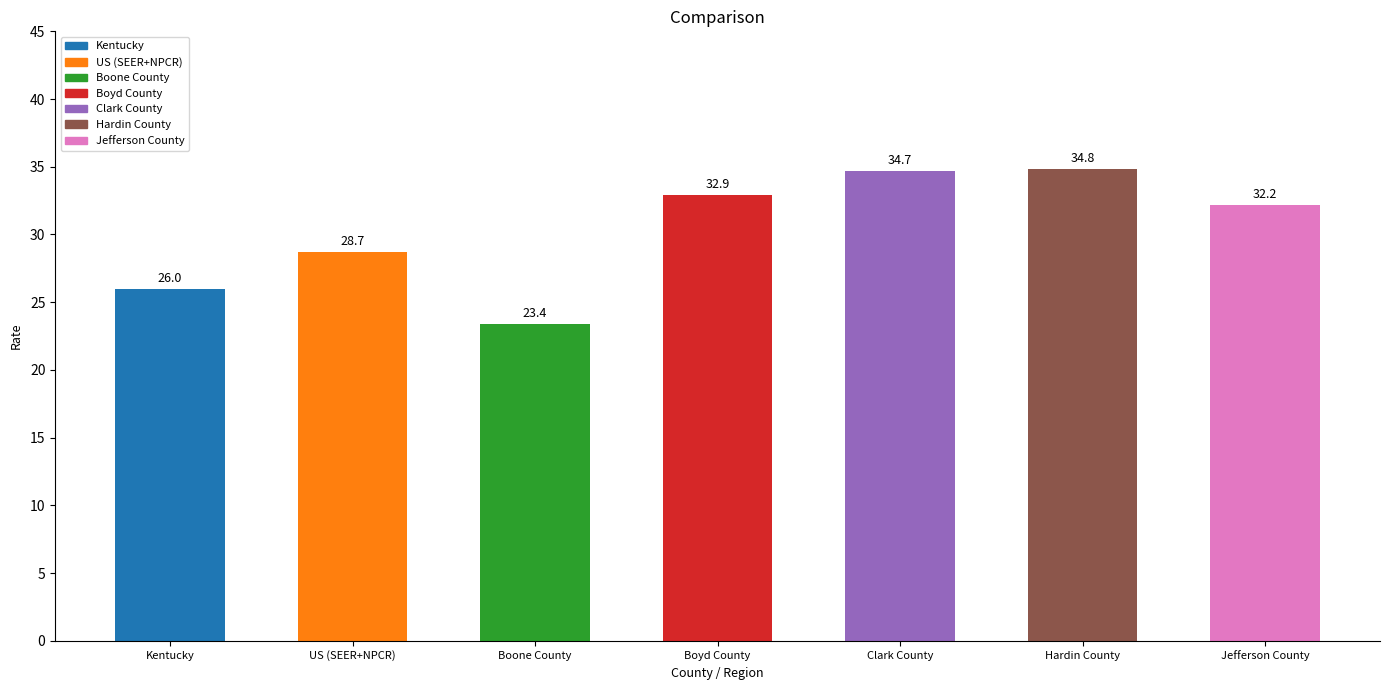

What is the label of the 6th bar from the right?

US (SEER+NPCR)